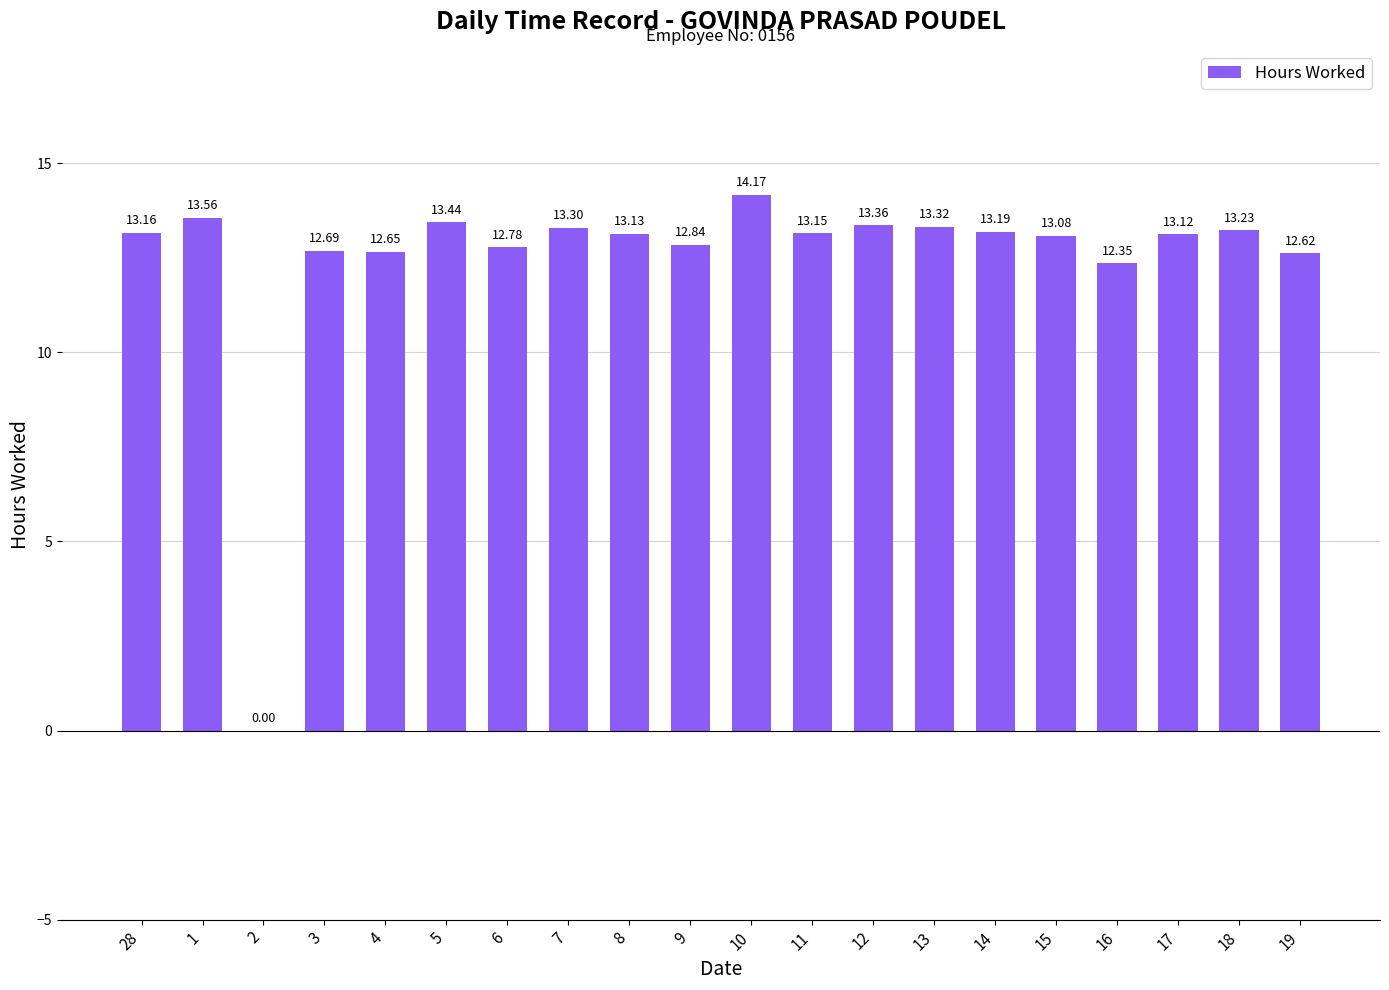

What is the maximum value shown in the chart?

14.2